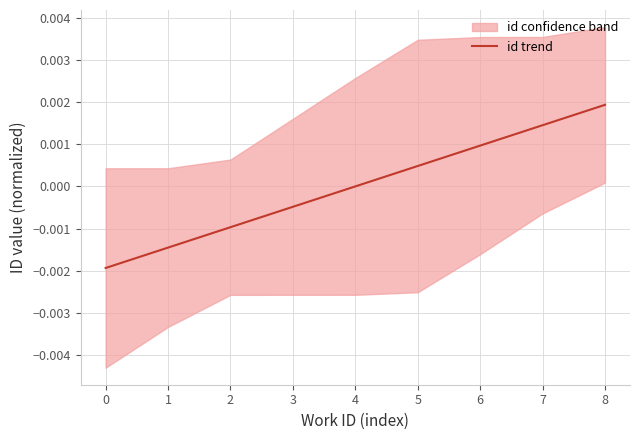

Does the chart have visible grid lines?

Yes